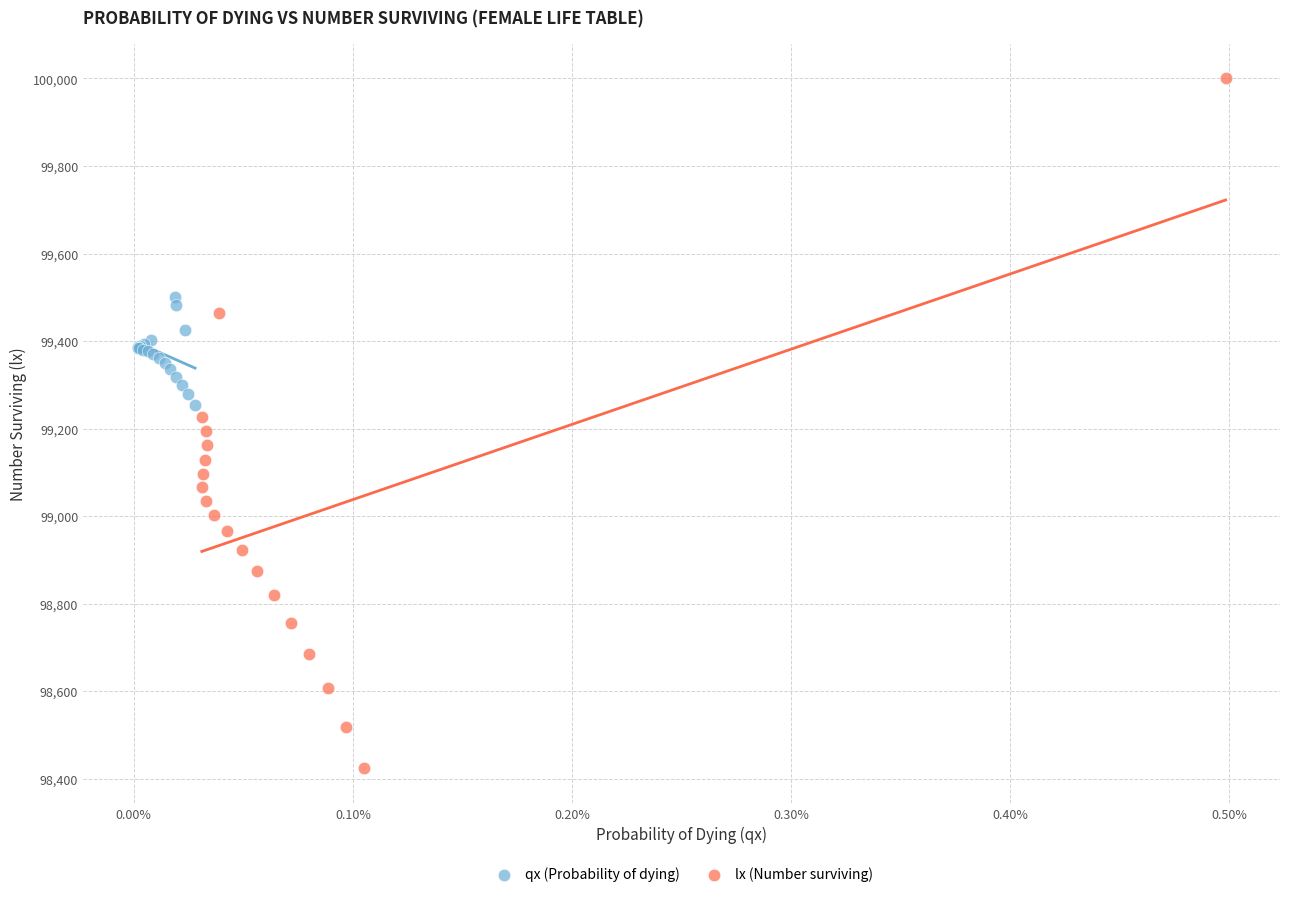

Which series contains the lowest Y value?

lx (Number surviving)